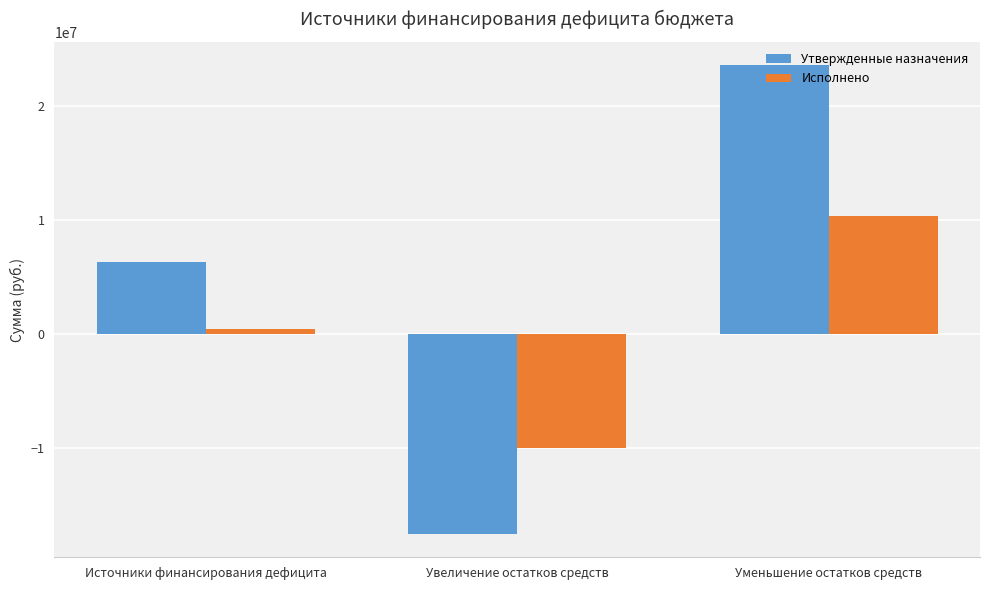

The Утвержденные назначения series shows 23596204.5 at Уменьшение остатков средств. True or false?

True